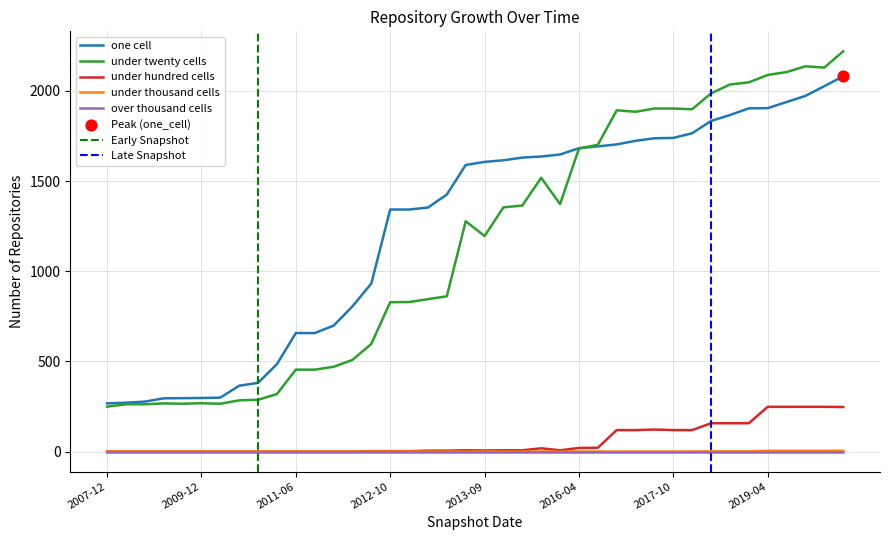

At which category is the sum across all series the highest?

2020-04-01